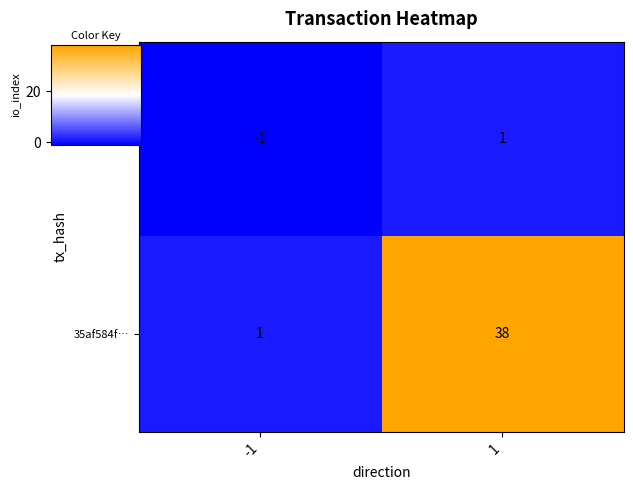

What is the difference between the 35af584f… values at -1 and 1?

37